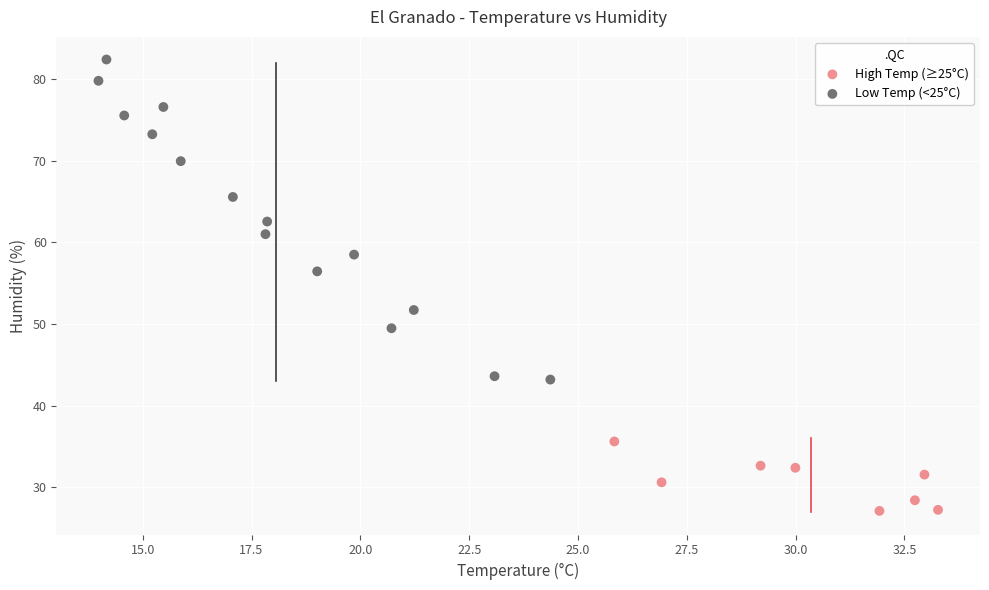

Which series contains the highest Y value?

Low Temp (<25°C)